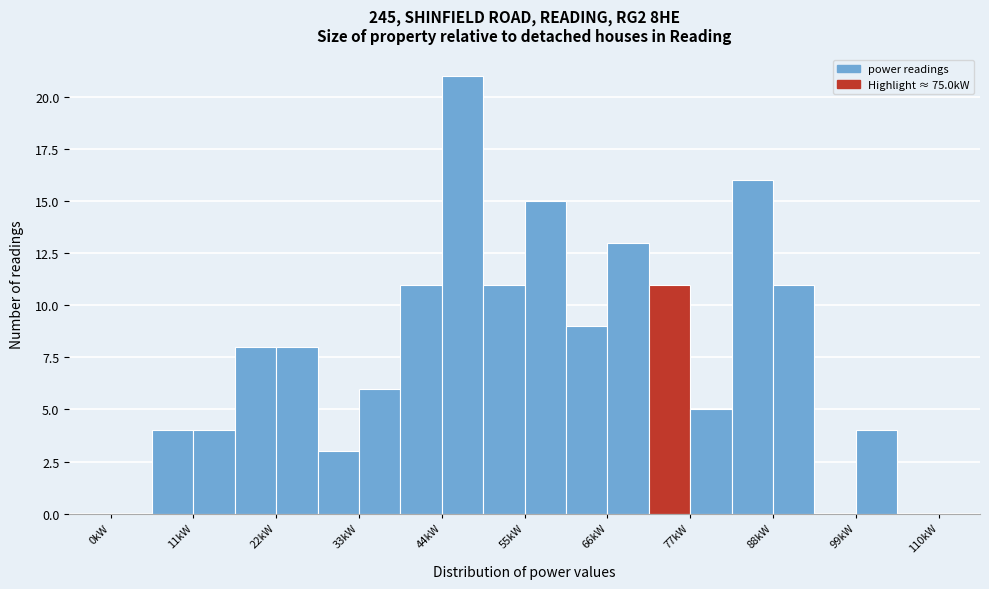

Read against the x-axis, roughly where is the centre of the tallest bar?

46